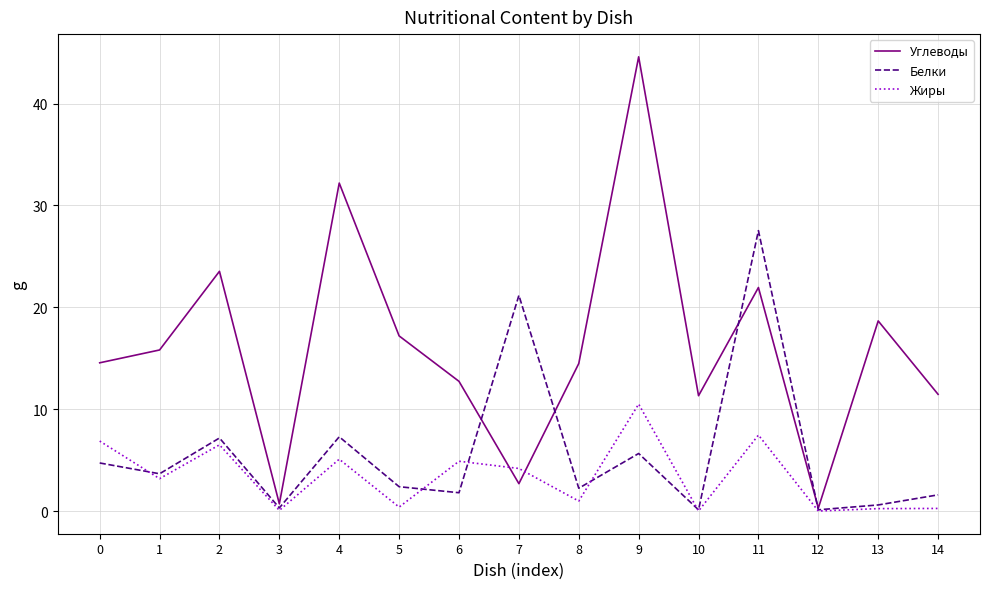

Is the value of Жиры at 4 greater than the value of Углеводы at 9?

No